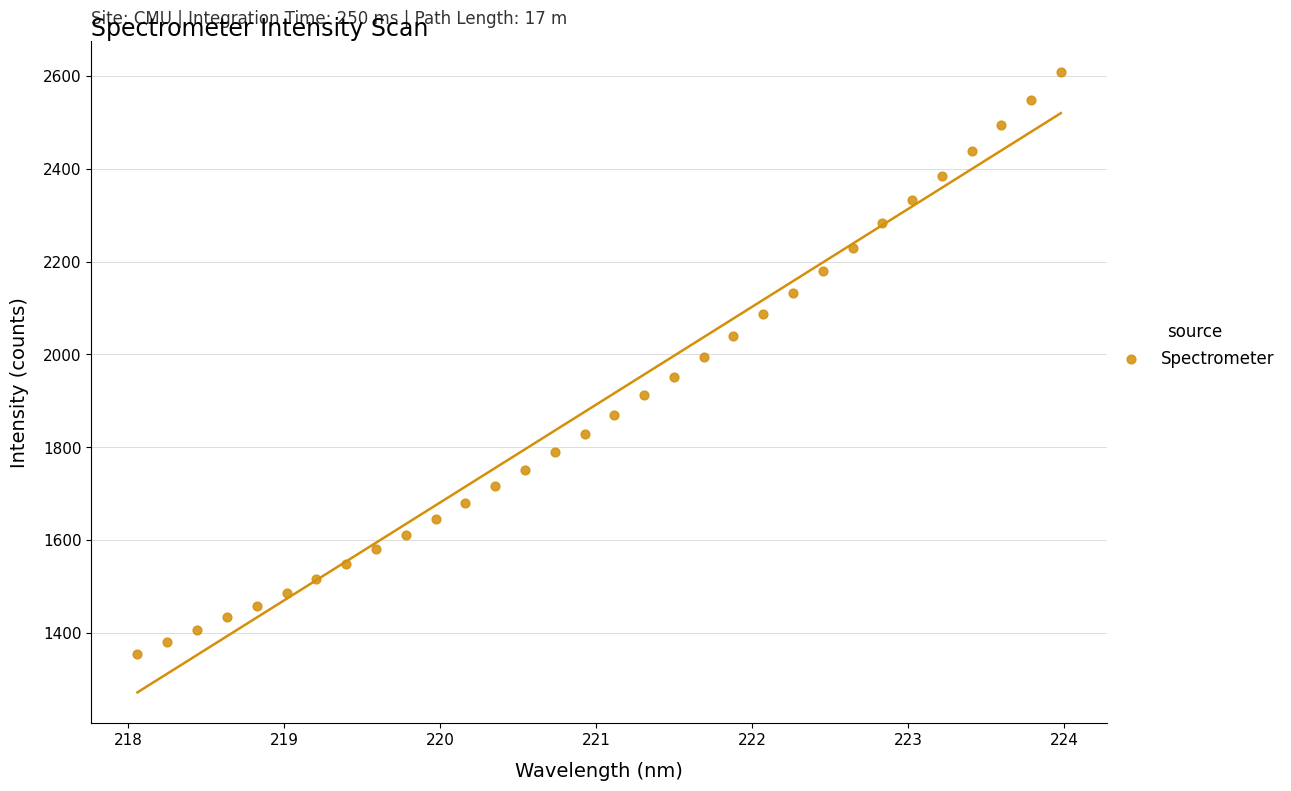

What is the range of X values (max minus min)?

5.9